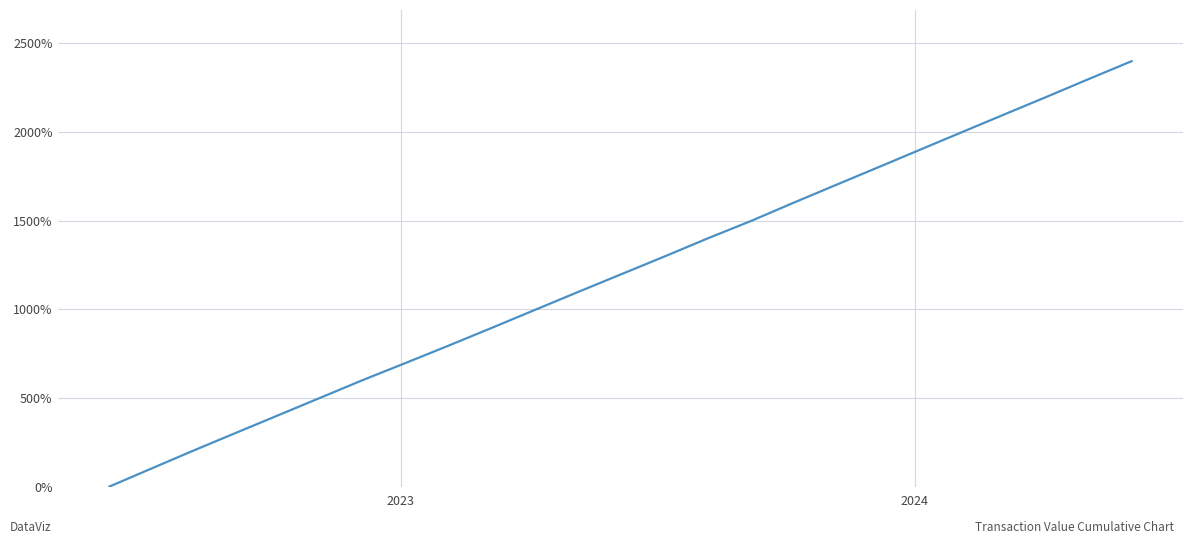

What is the difference between the maximum and minimum values?

2400